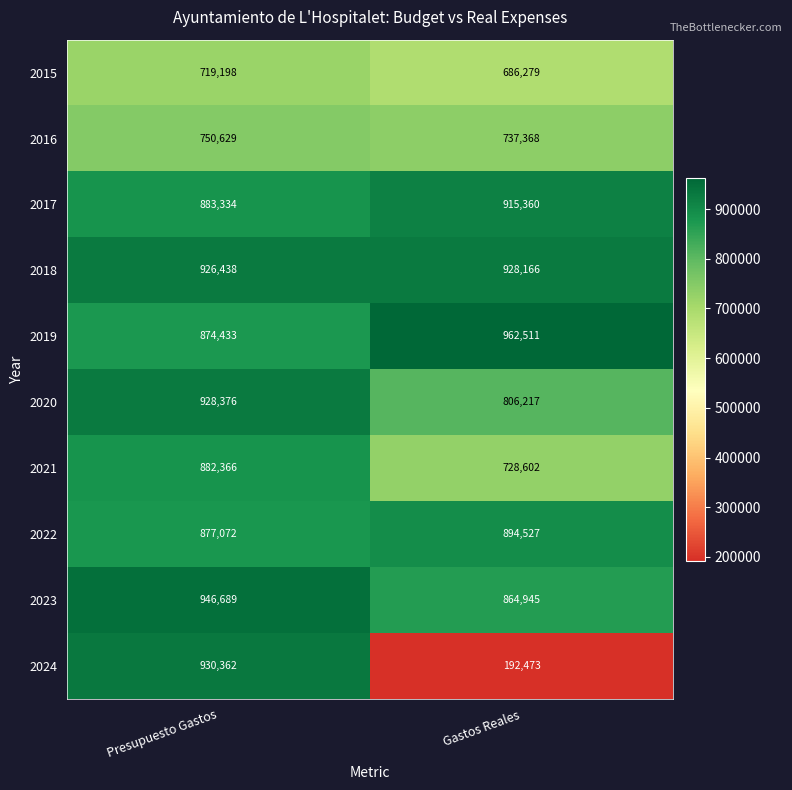

Which series has the largest range (max minus min)?

2024